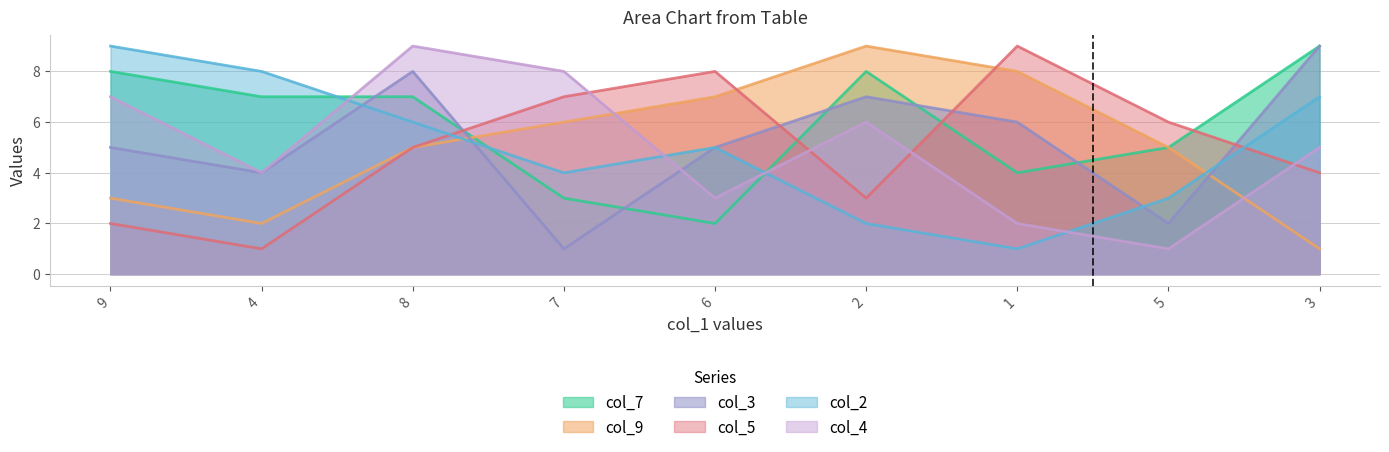

What value does the col_9 series have at 8?

5